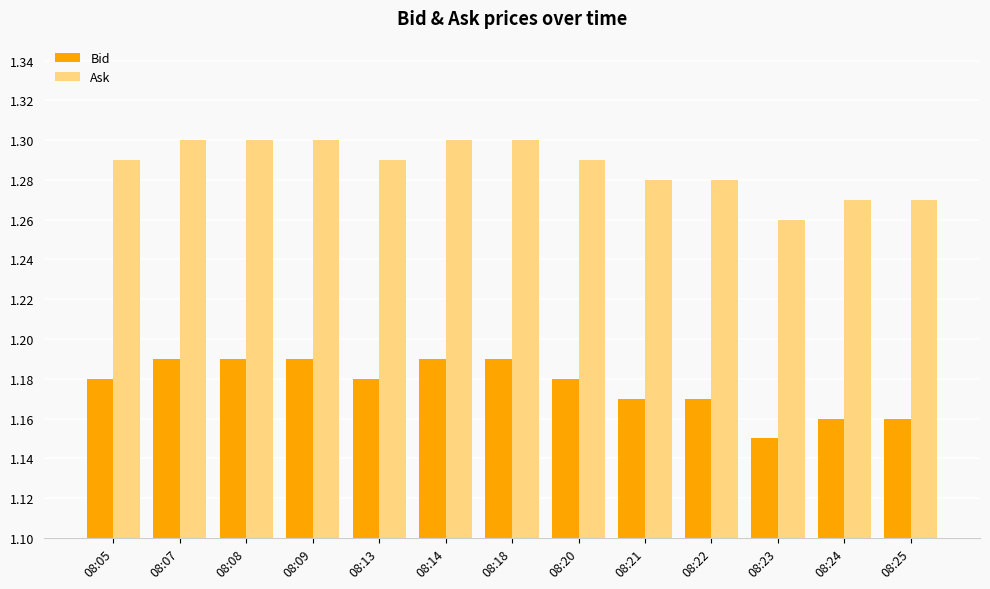

Which category has the lowest value across all series?

08:23